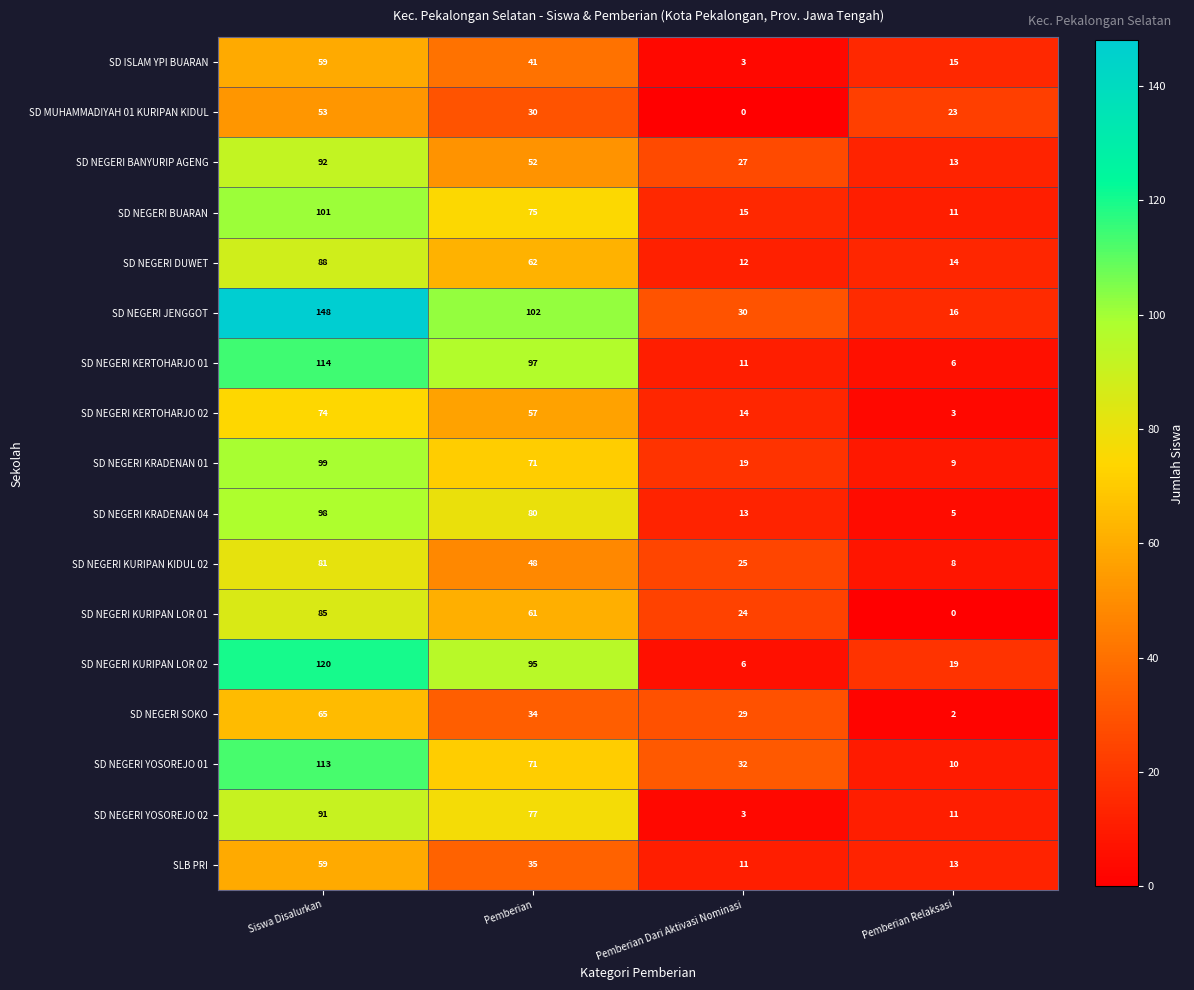

Between Pemberian and Pemberian Relaksasi, which series saw the biggest shift?

SD NEGERI KERTOHARJO 01